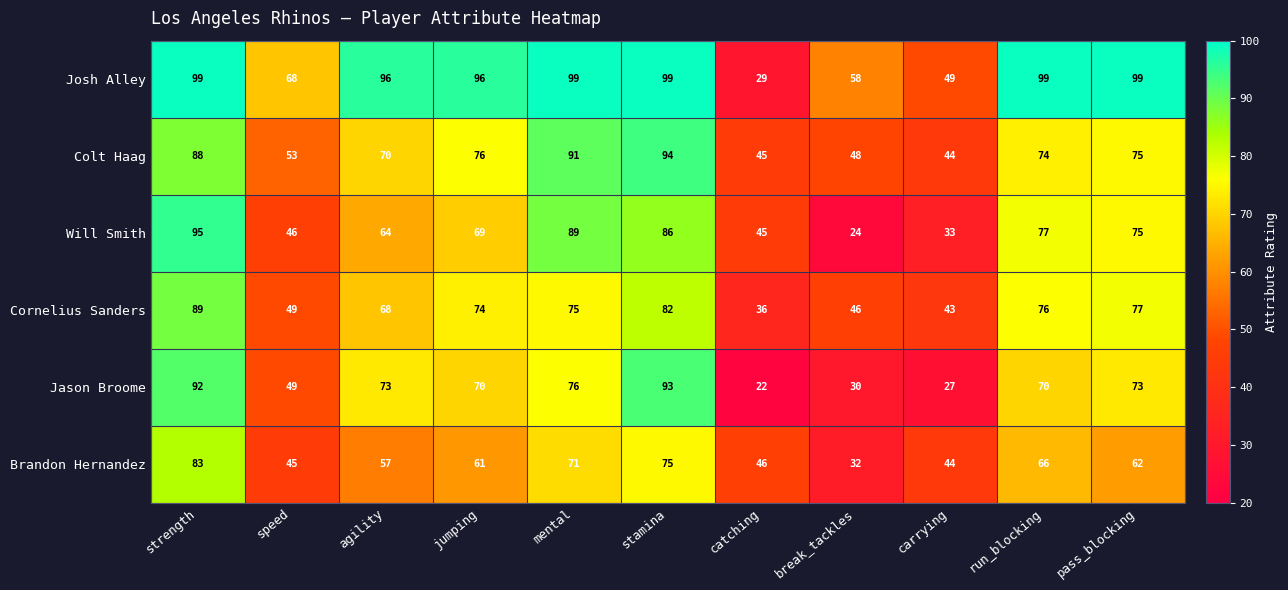

At which label does Brandon Hernandez reach its minimum?

break_tackles